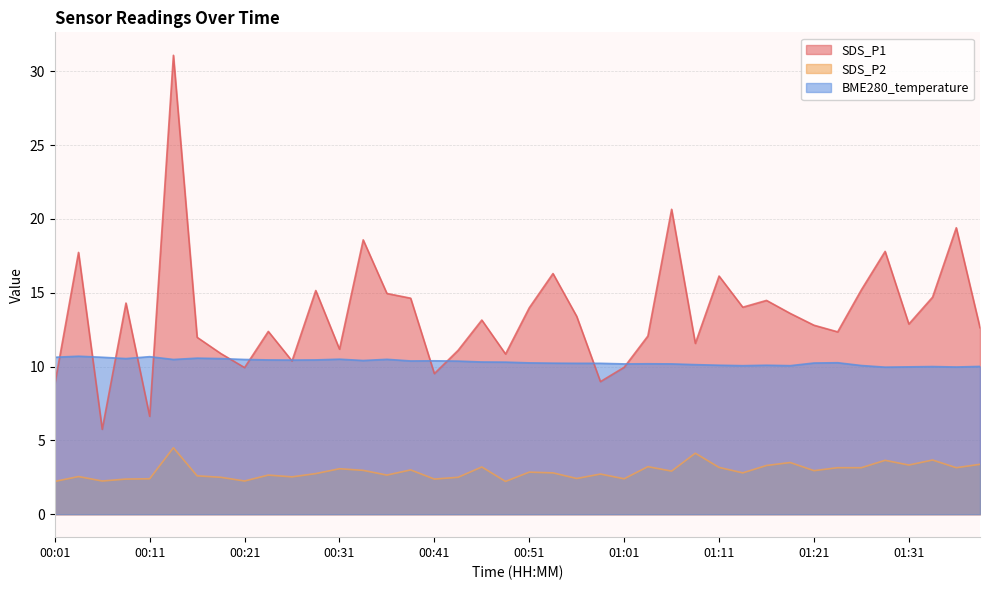

True or false: SDS_P1 and SDS_P2 cross at least once.

False